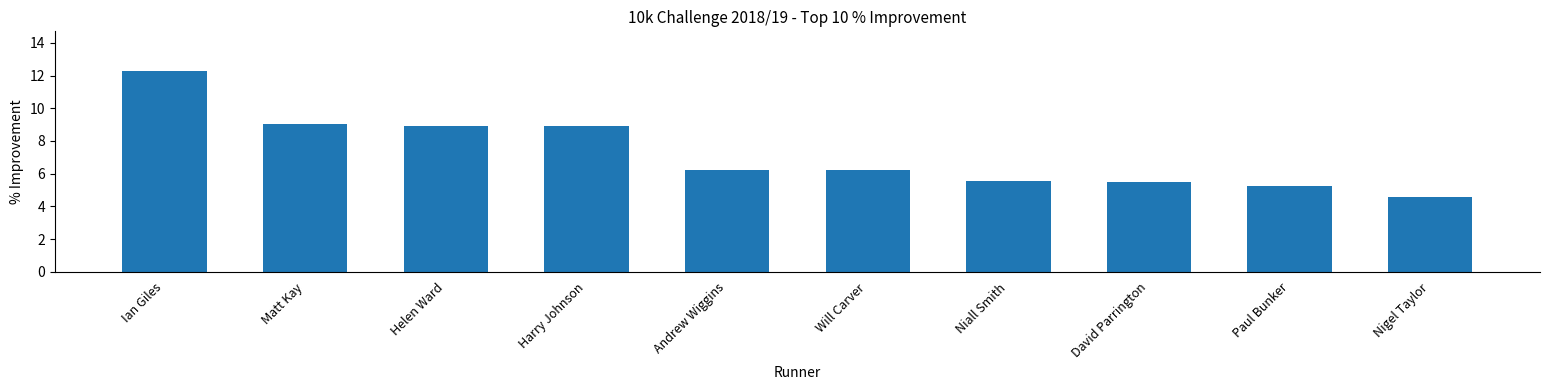

The chart shows a value of 4.7 at Ian Giles. True or false?

False